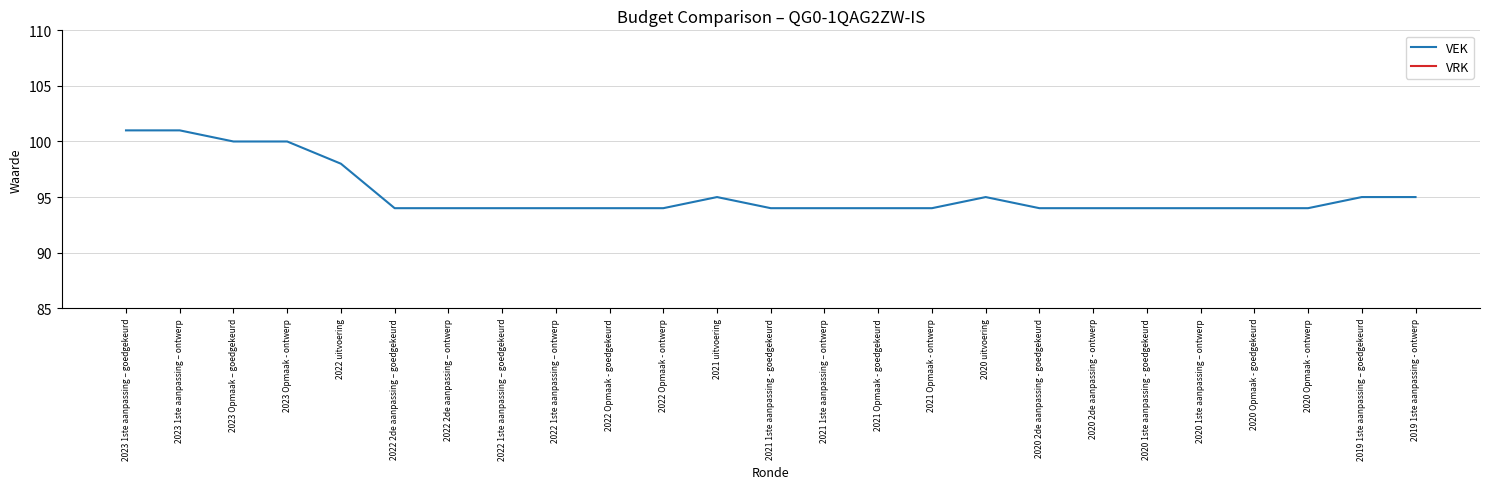

What is the total value across all series at 2023 1ste aanpassing – goedgekeurd?

101